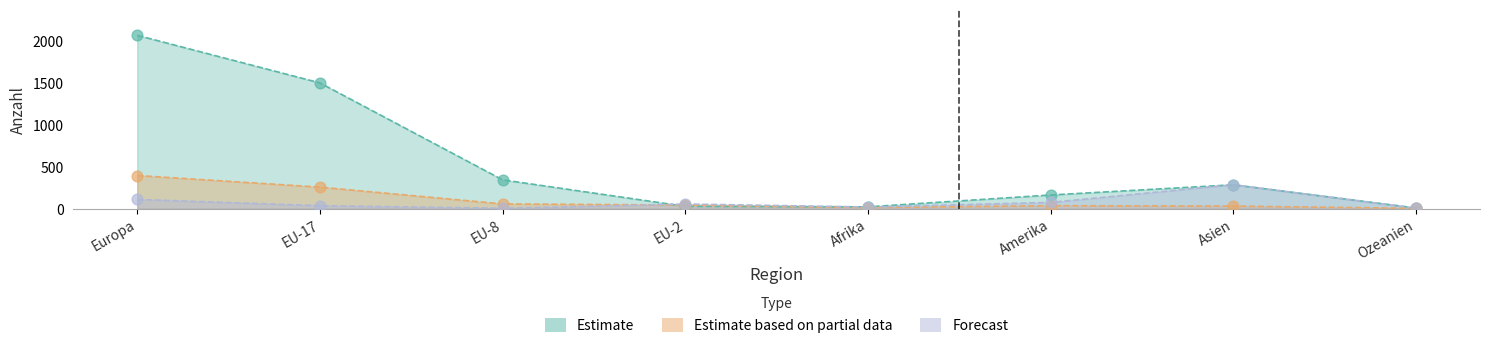

What is the total value across all series at Ozeanien?

12